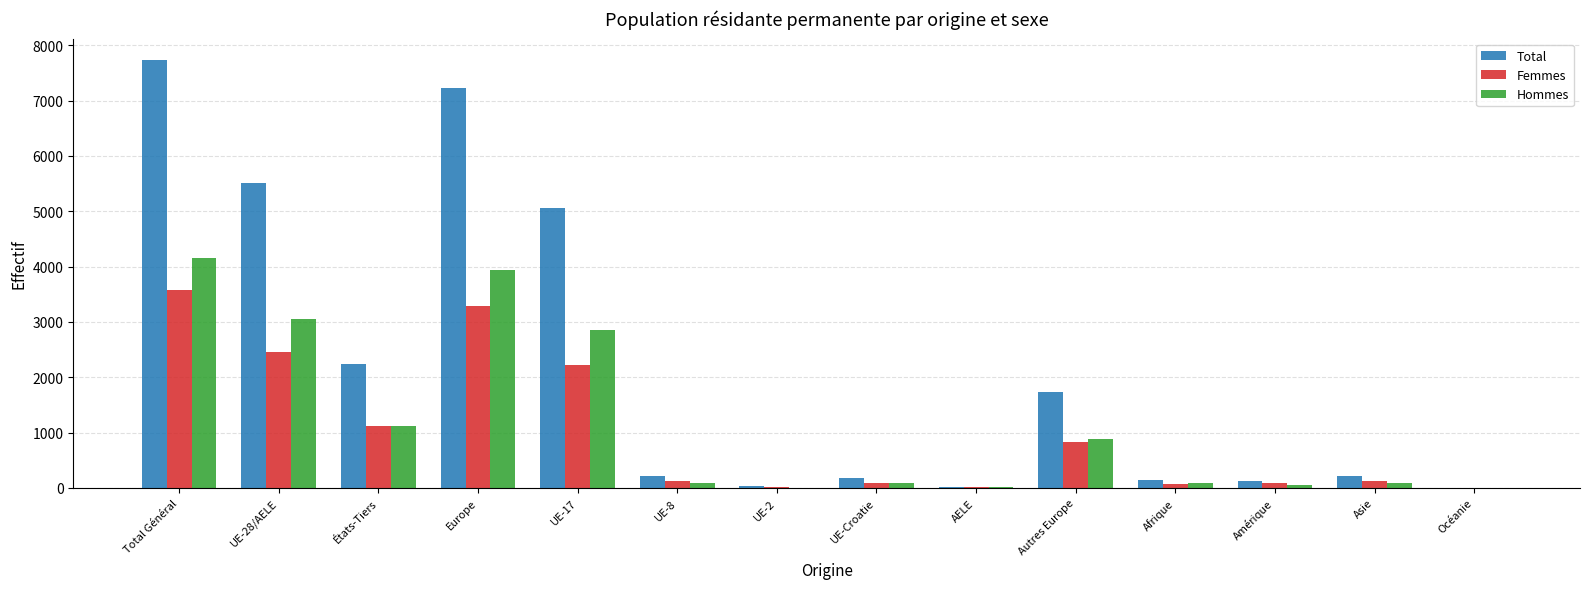

Which category has the highest value in the Total series?

Total Général